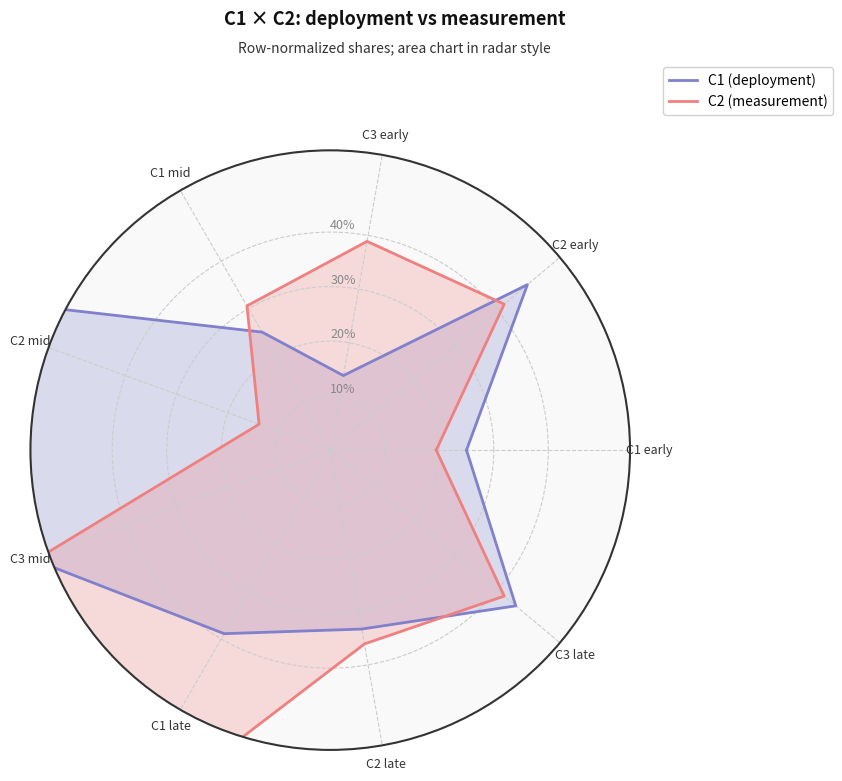

Where is the first local maximum for C2 (measurement)?

C2 early